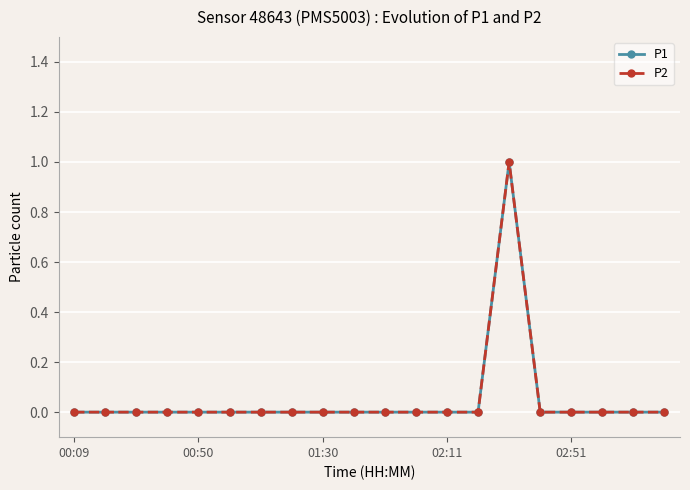

True or false: P2 and P1 intersect in this chart.

False